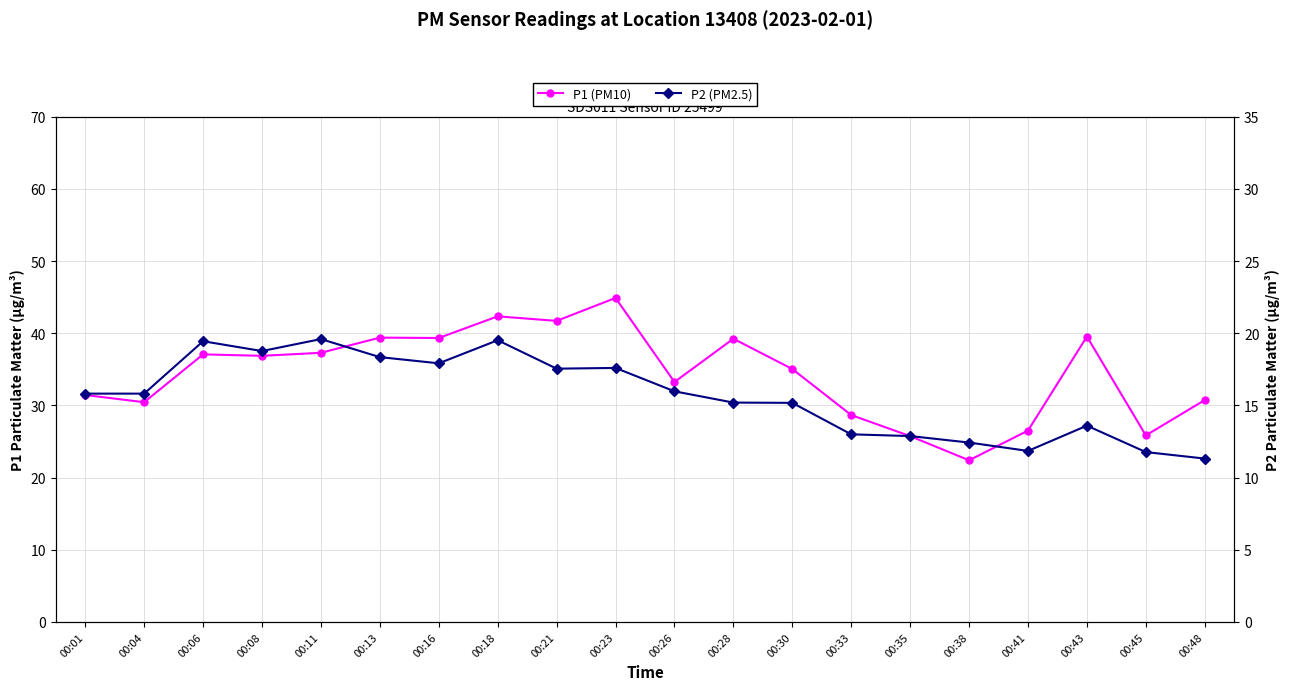

True or false: P1 (PM10) has a value of 30.4 at 00:04.

True